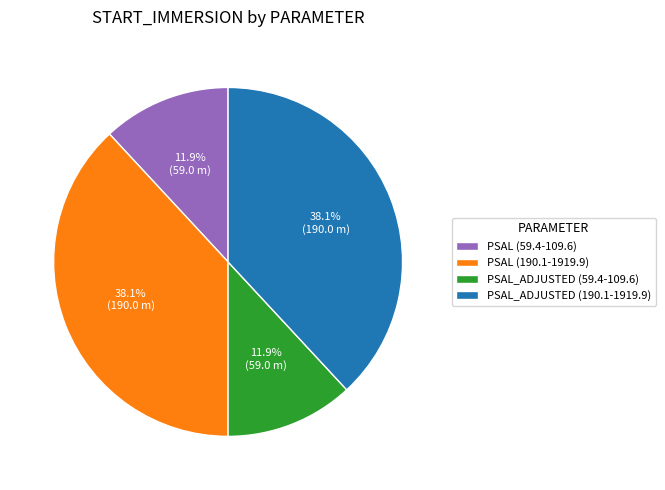

Does PSAL_ADJUSTED (59.4-109.6) account for over 50% of the chart?

No